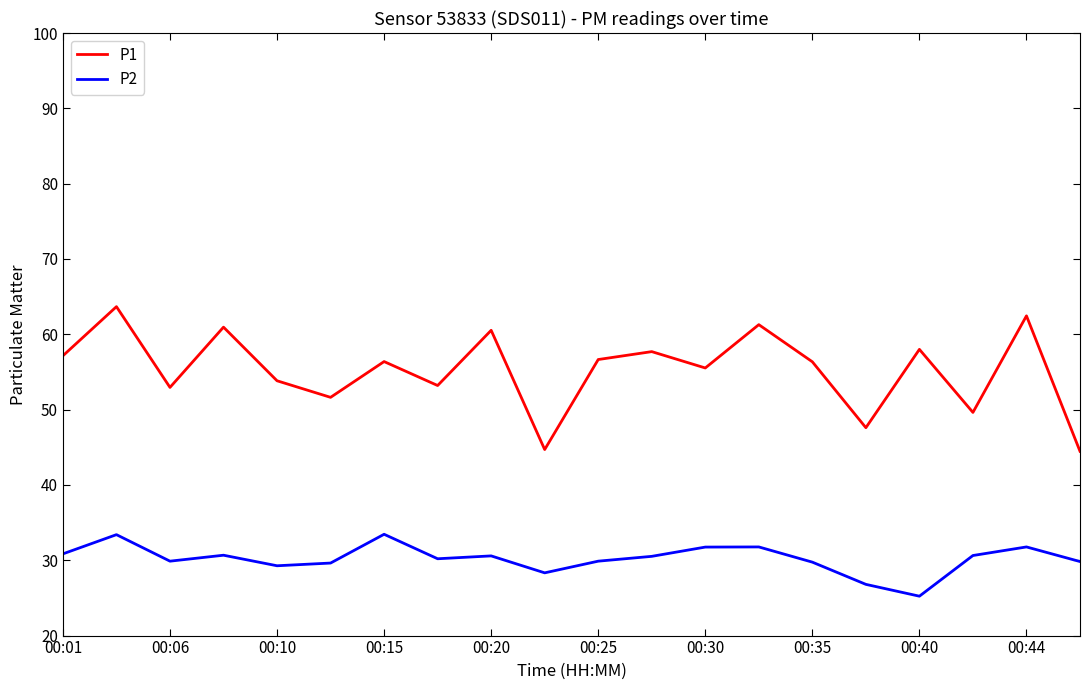

Which series has the widest spread of values?

P1